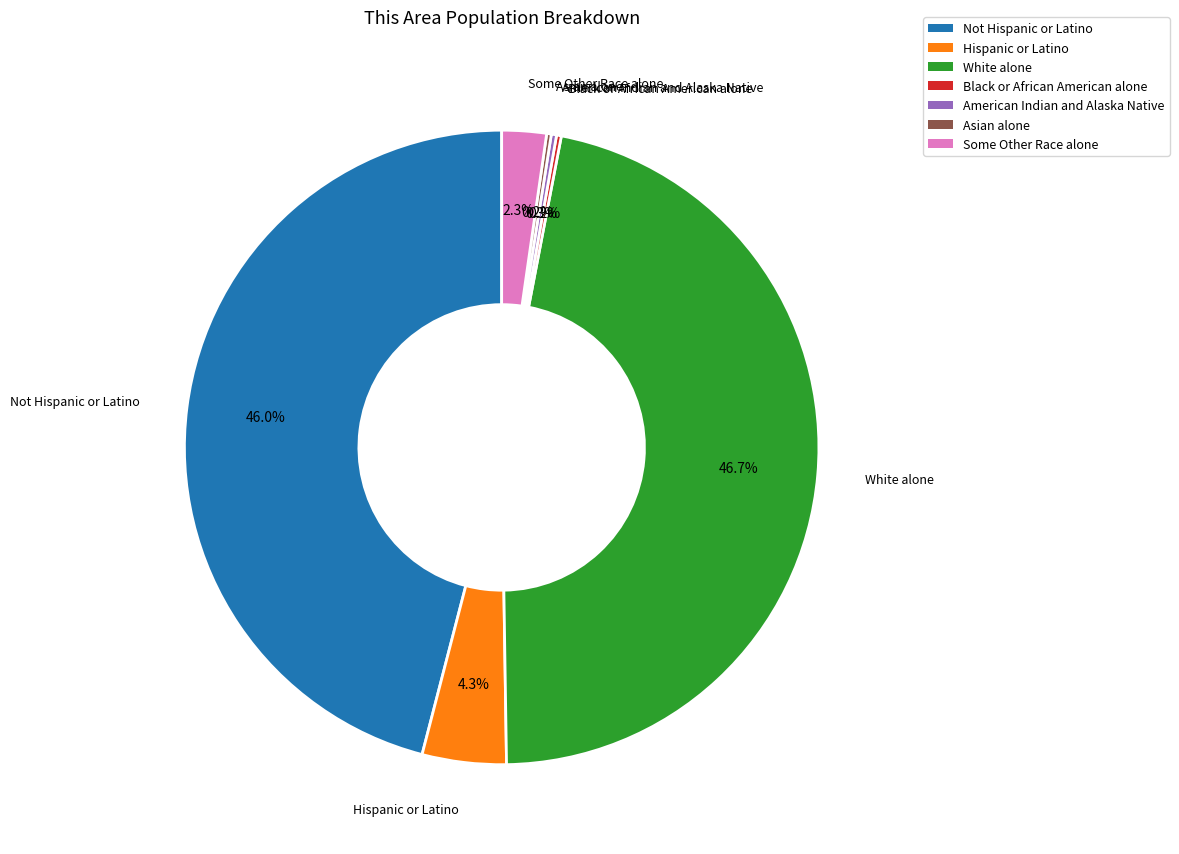

Does Some Other Race alone represent more than half of the total?

No